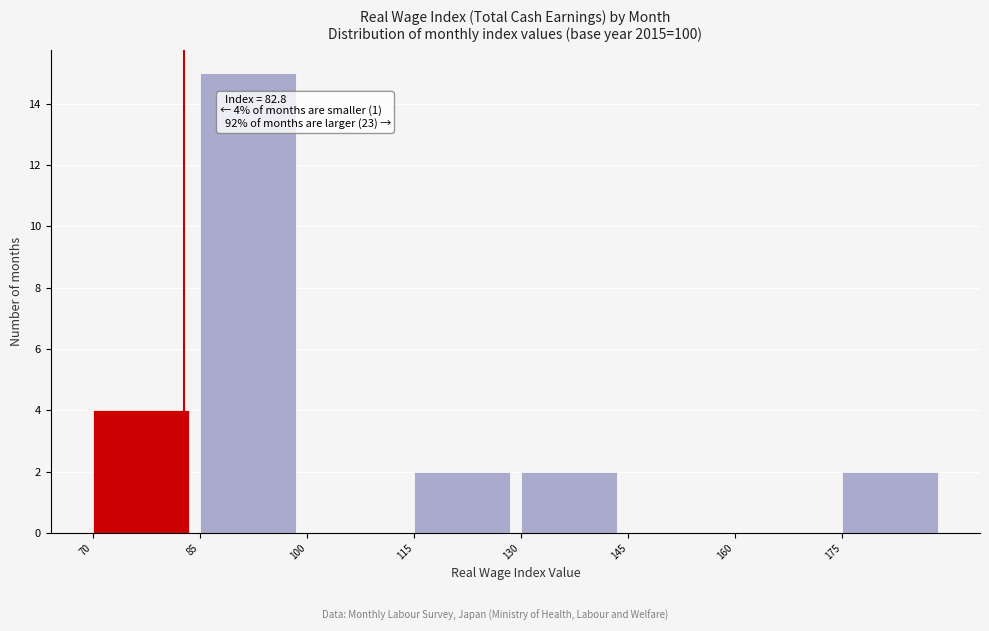

Over which range of the x-axis is the bar tallest?

85 to 100